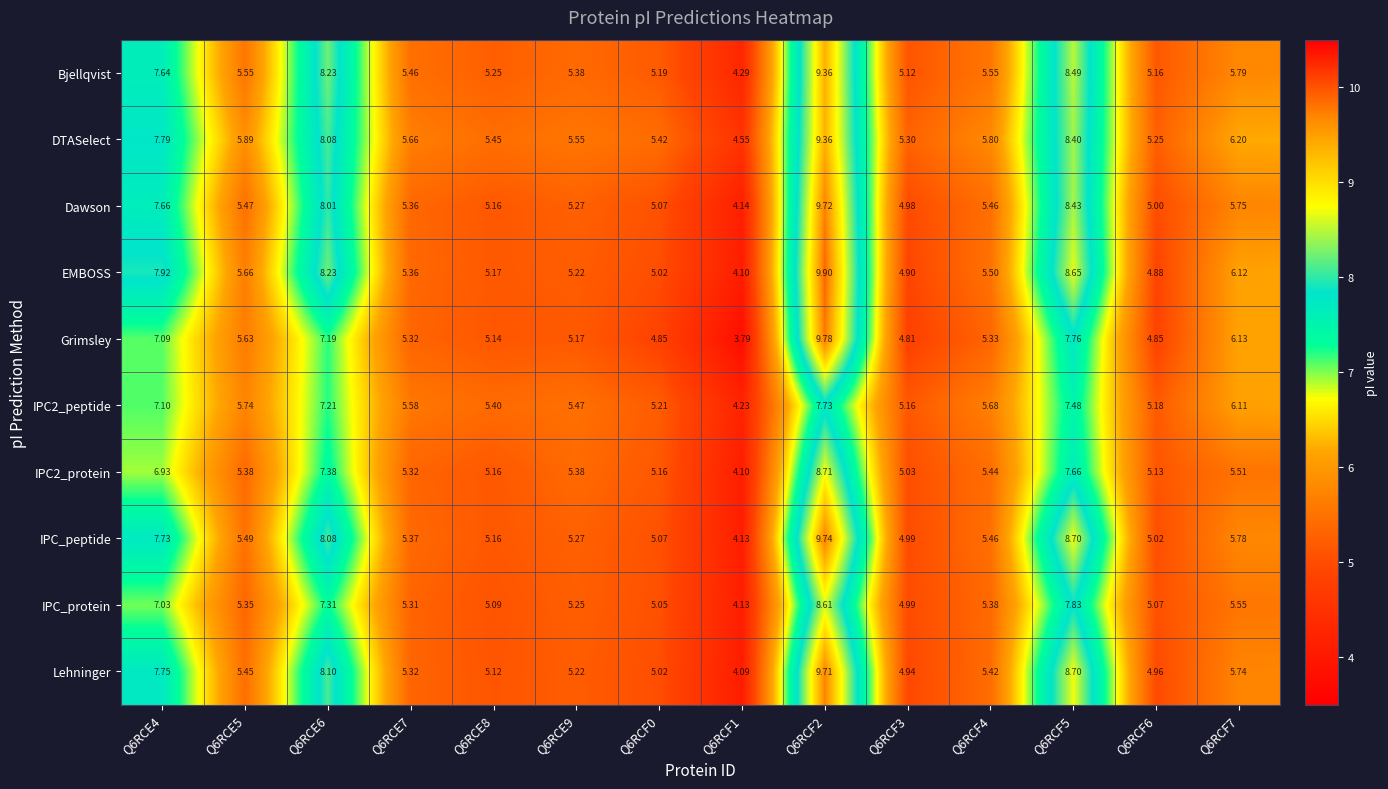

Which series has the largest total across all categories?

DTASelect